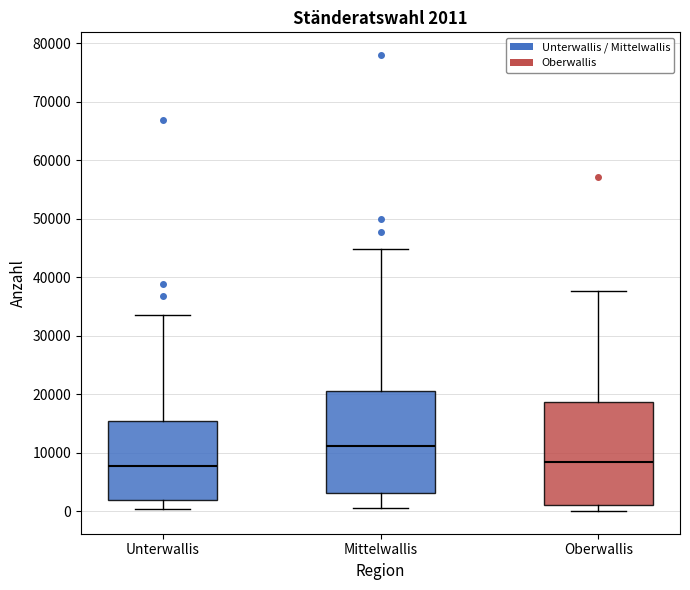

Which box has the highest median line?

Mittelwallis